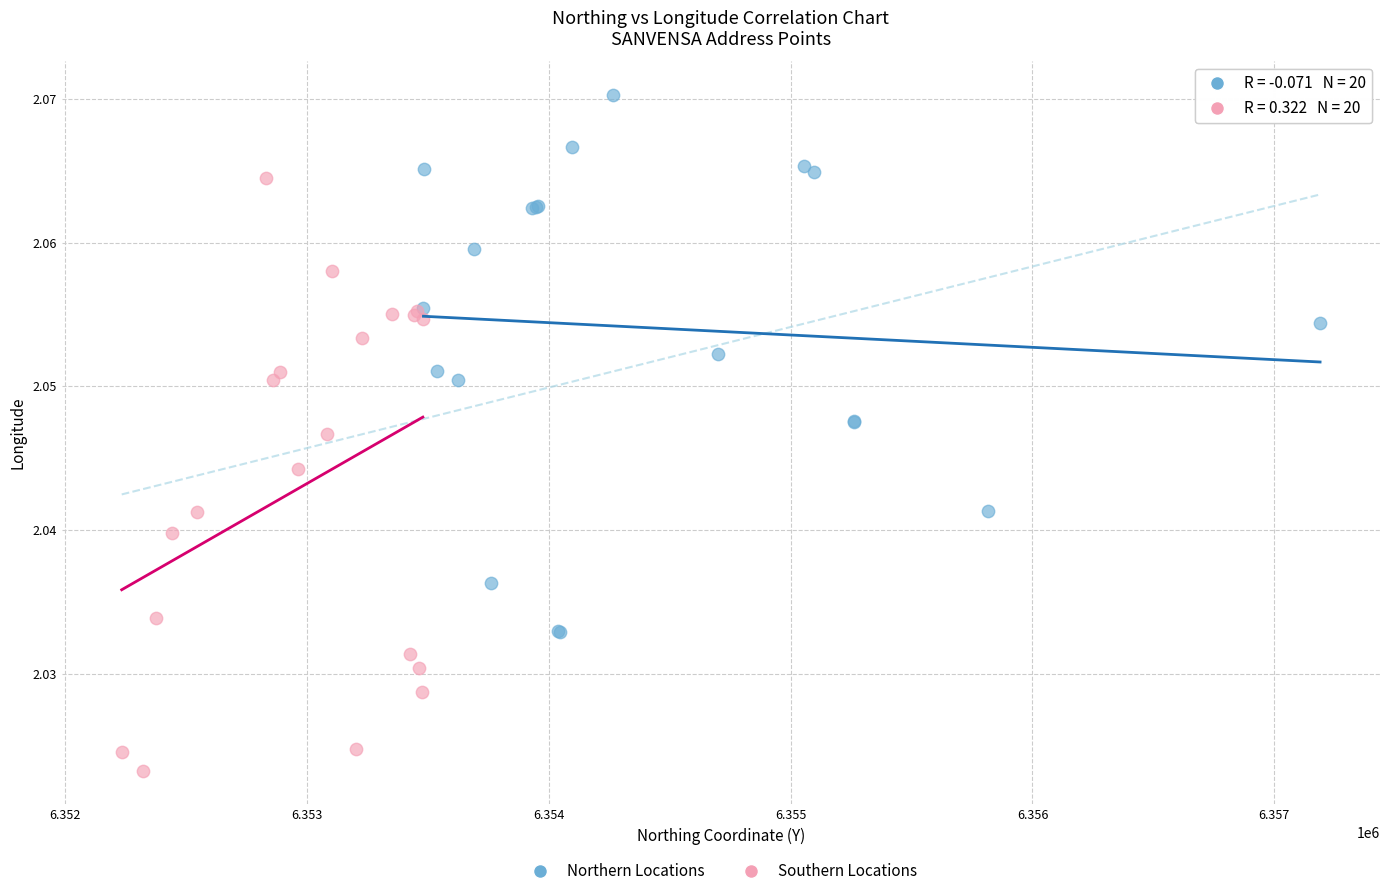

Which series contains the highest Y value?

Northern Locations